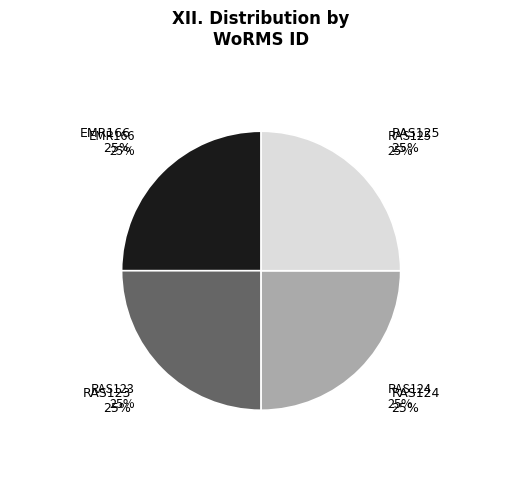

Does EMR166 represent more than half of the total?

No